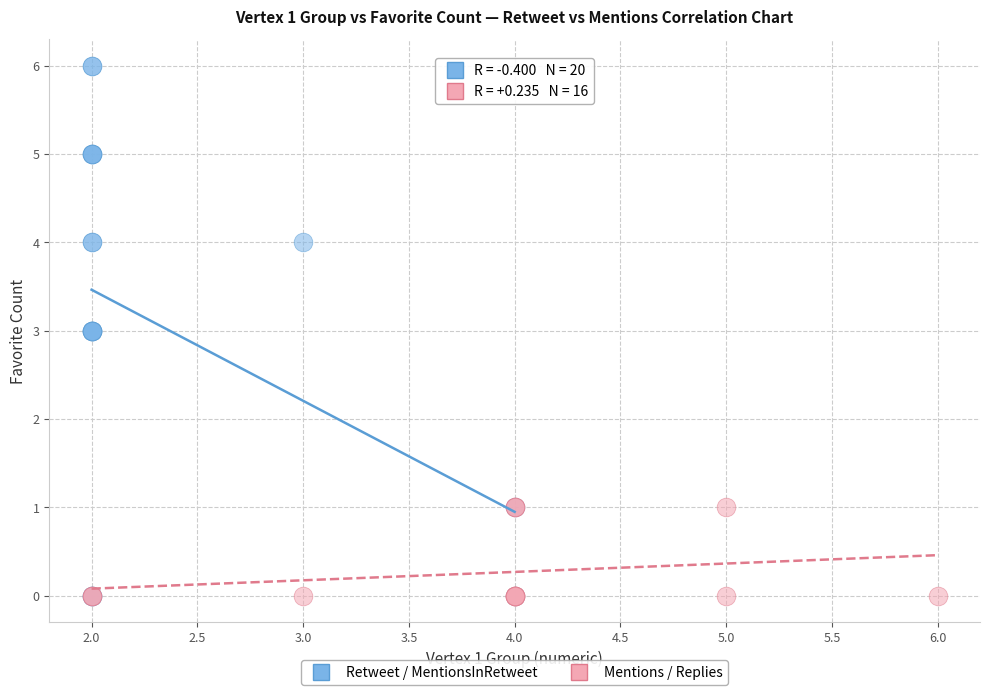

Which series has the largest Y range (max minus min)?

Retweet / MentionsInRetweet